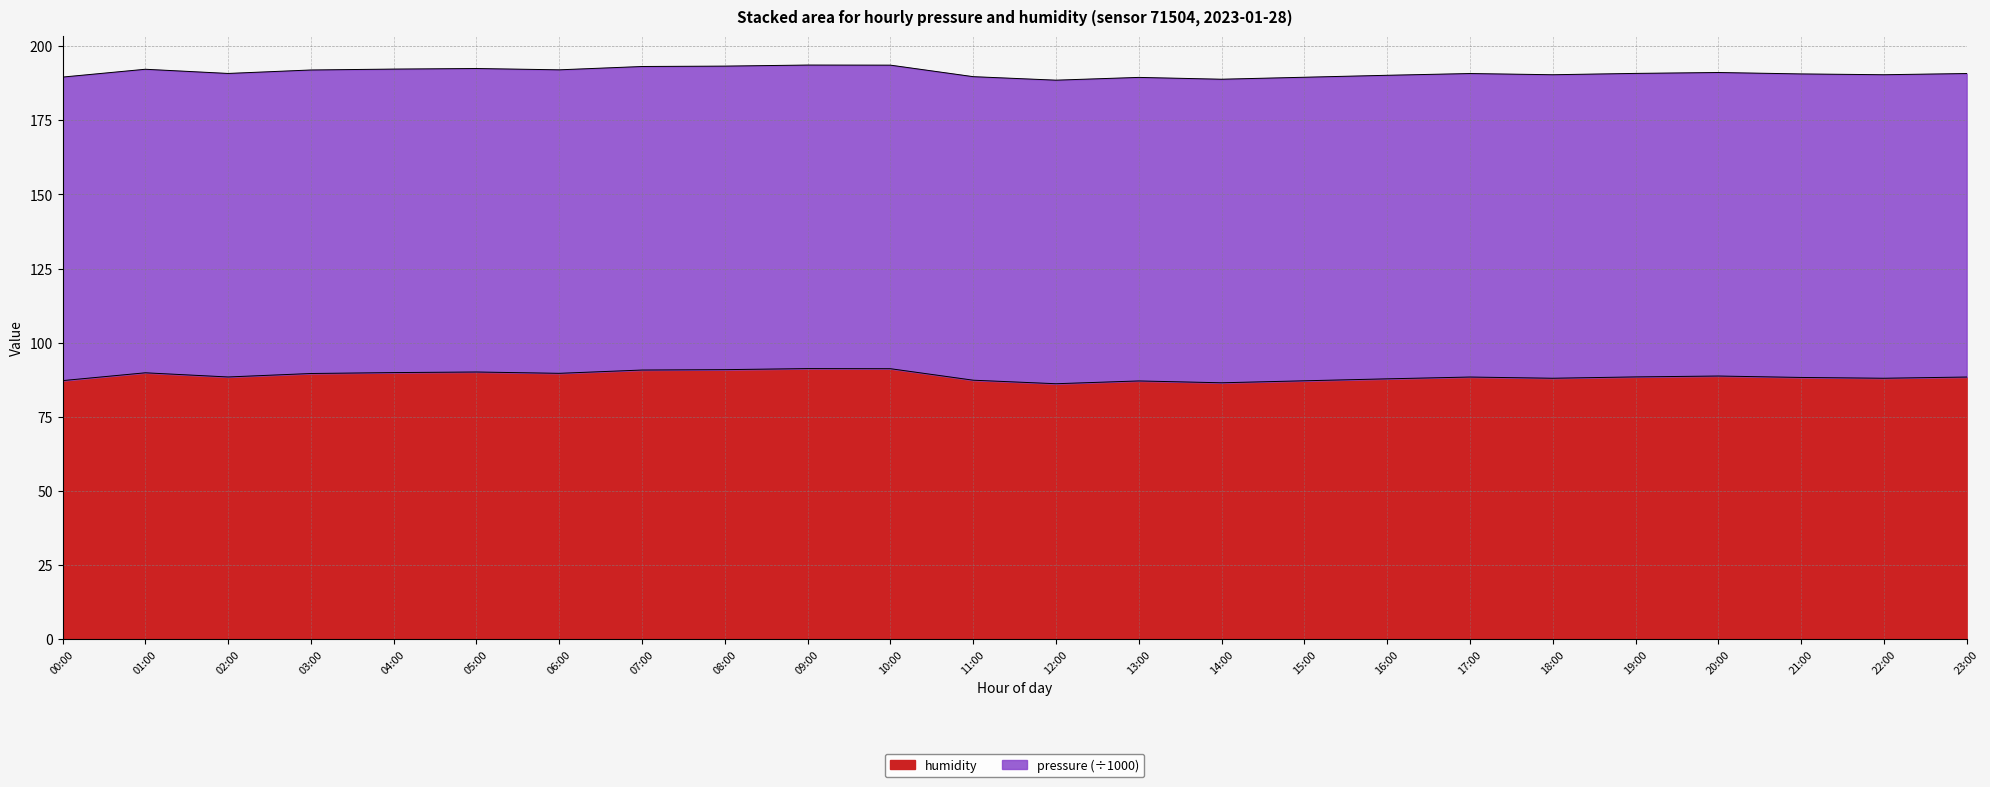

What is the difference between the maximum and minimum values?

5.1